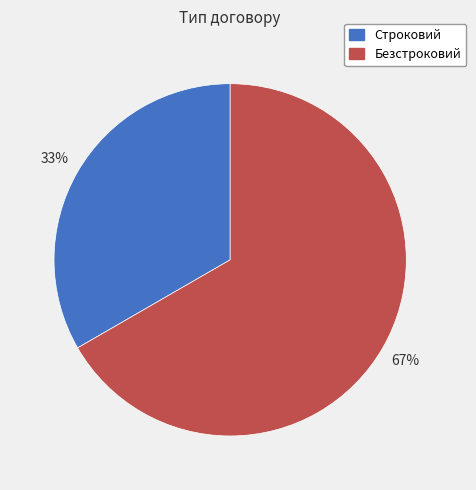

Is it true that Строковий is 22% of the pie?

False